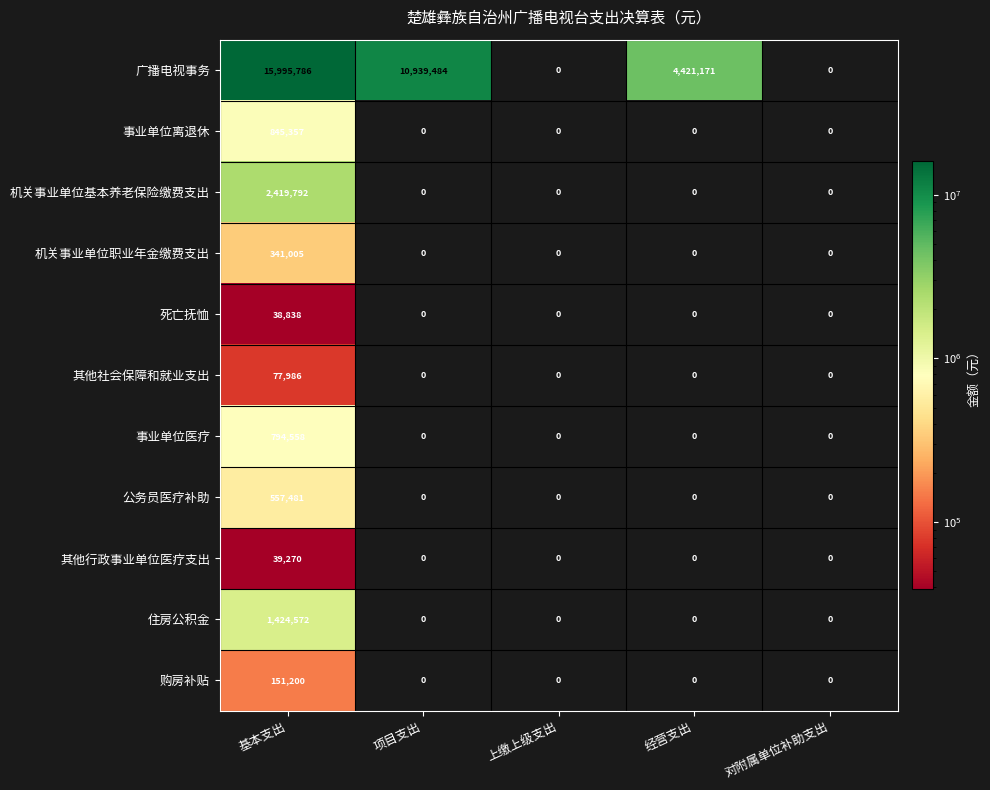

The value of 死亡抚恤 at 对附属单位补助支出 is -22498. True or false?

False